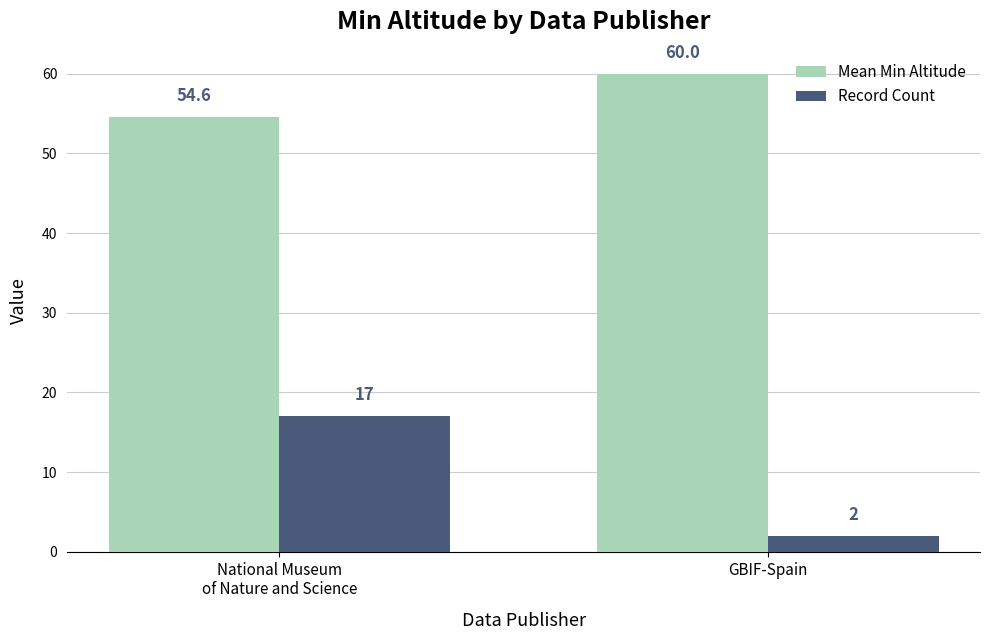

At which label does Mean Min Altitude reach its minimum?

National Museum
of Nature and Science